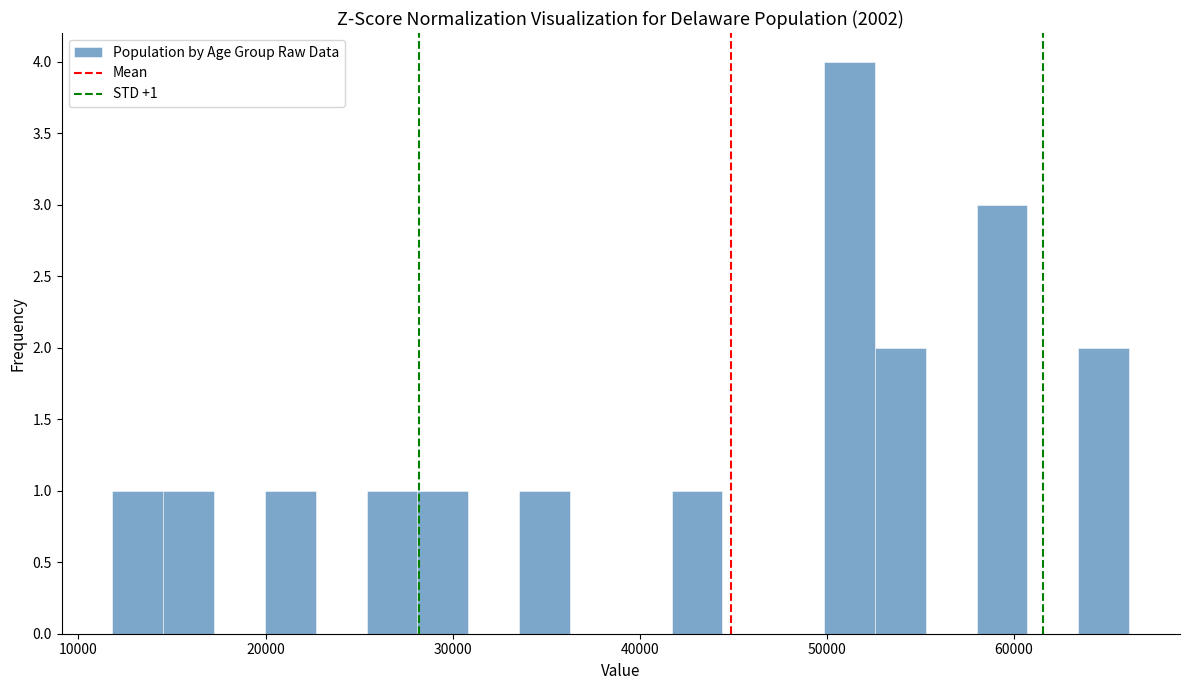

Read against the x-axis, roughly where is the centre of the tallest bar?

51000